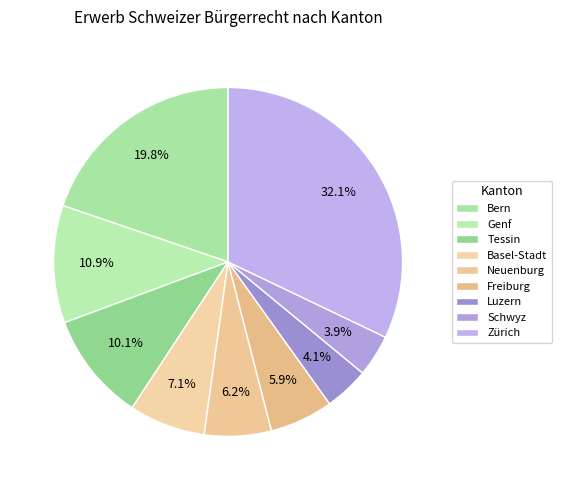

What is the smallest slice in the pie chart?

Schwyz